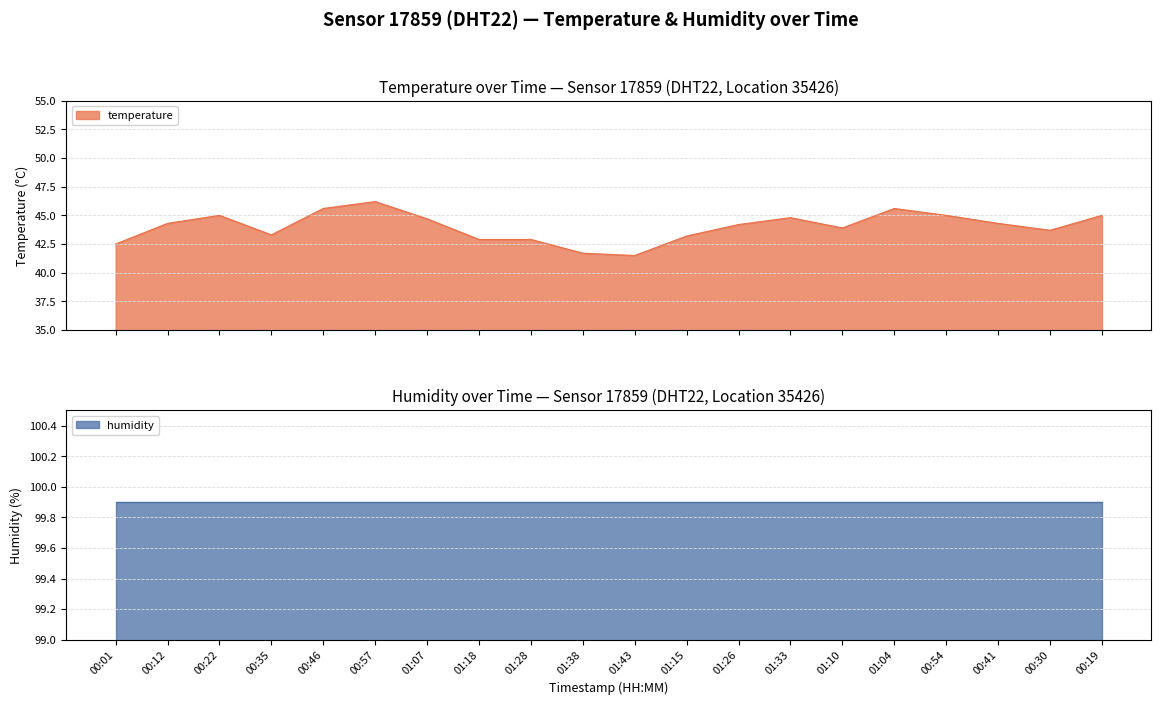

Which category has the highest value across all series?

00:57